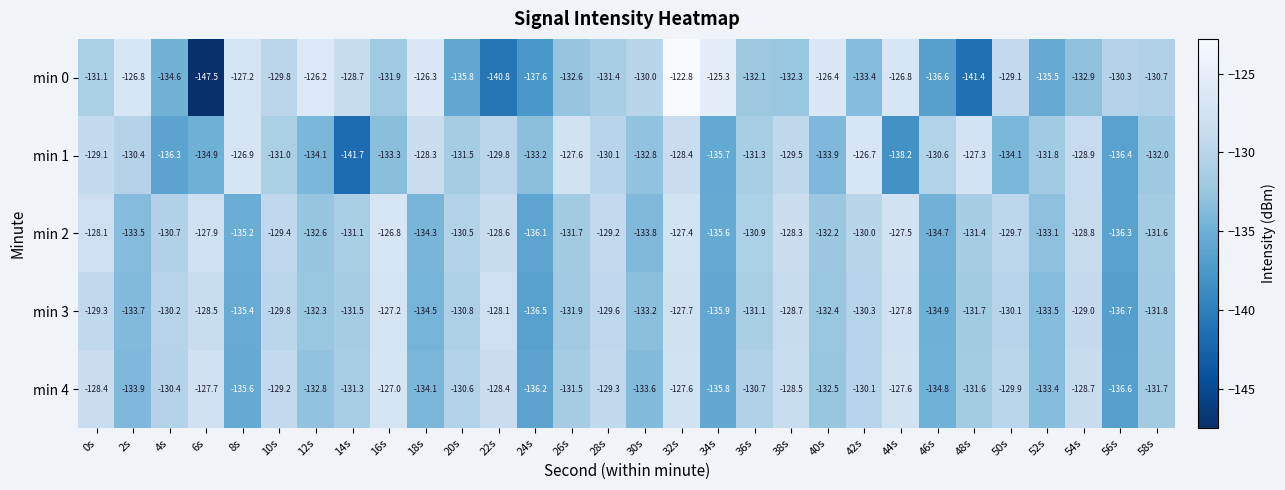

What is the average value of the min 4 series?

-131.3